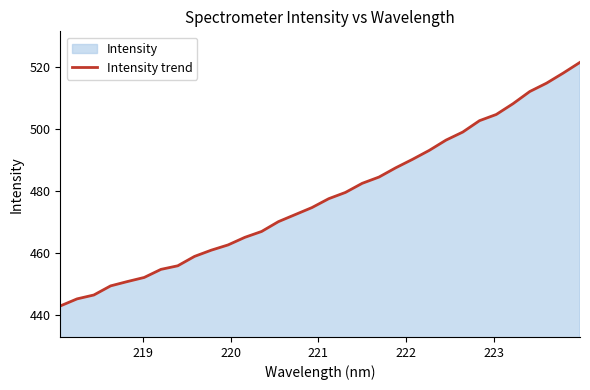

What is the difference between the maximum and minimum values?

78.5